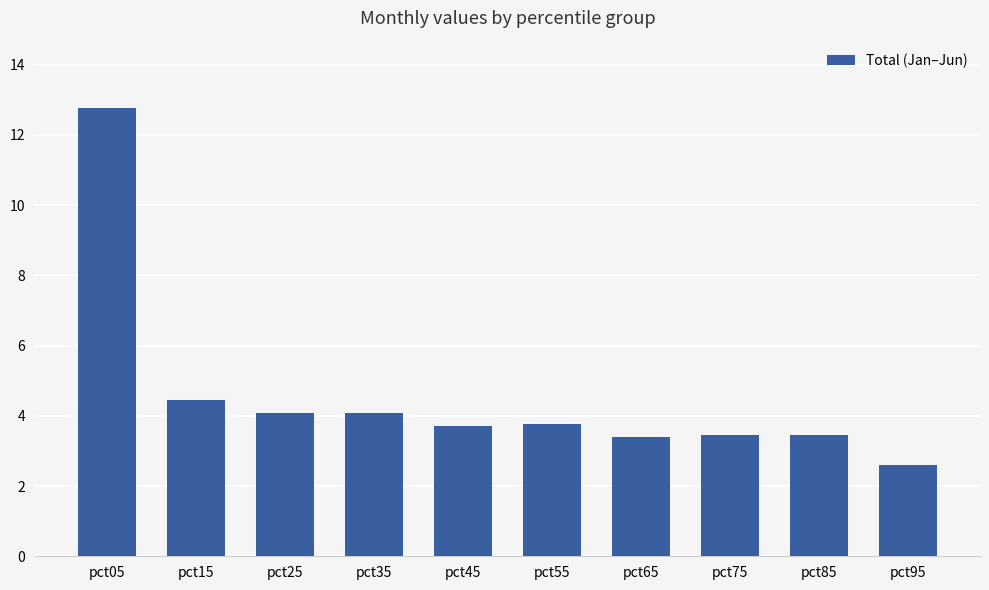

The chart shows a value of 8.4 at pct05. True or false?

False